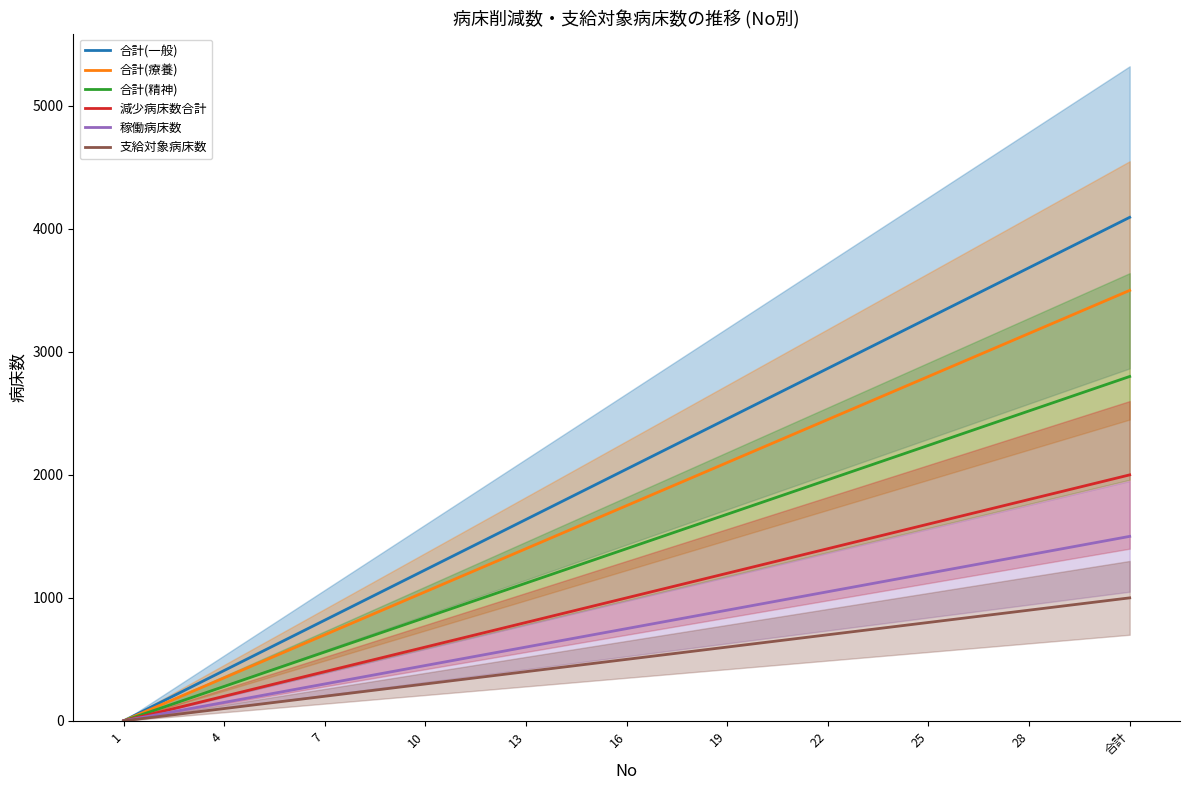

Where is 減少病床数合計 nearest to the value 1000?

16